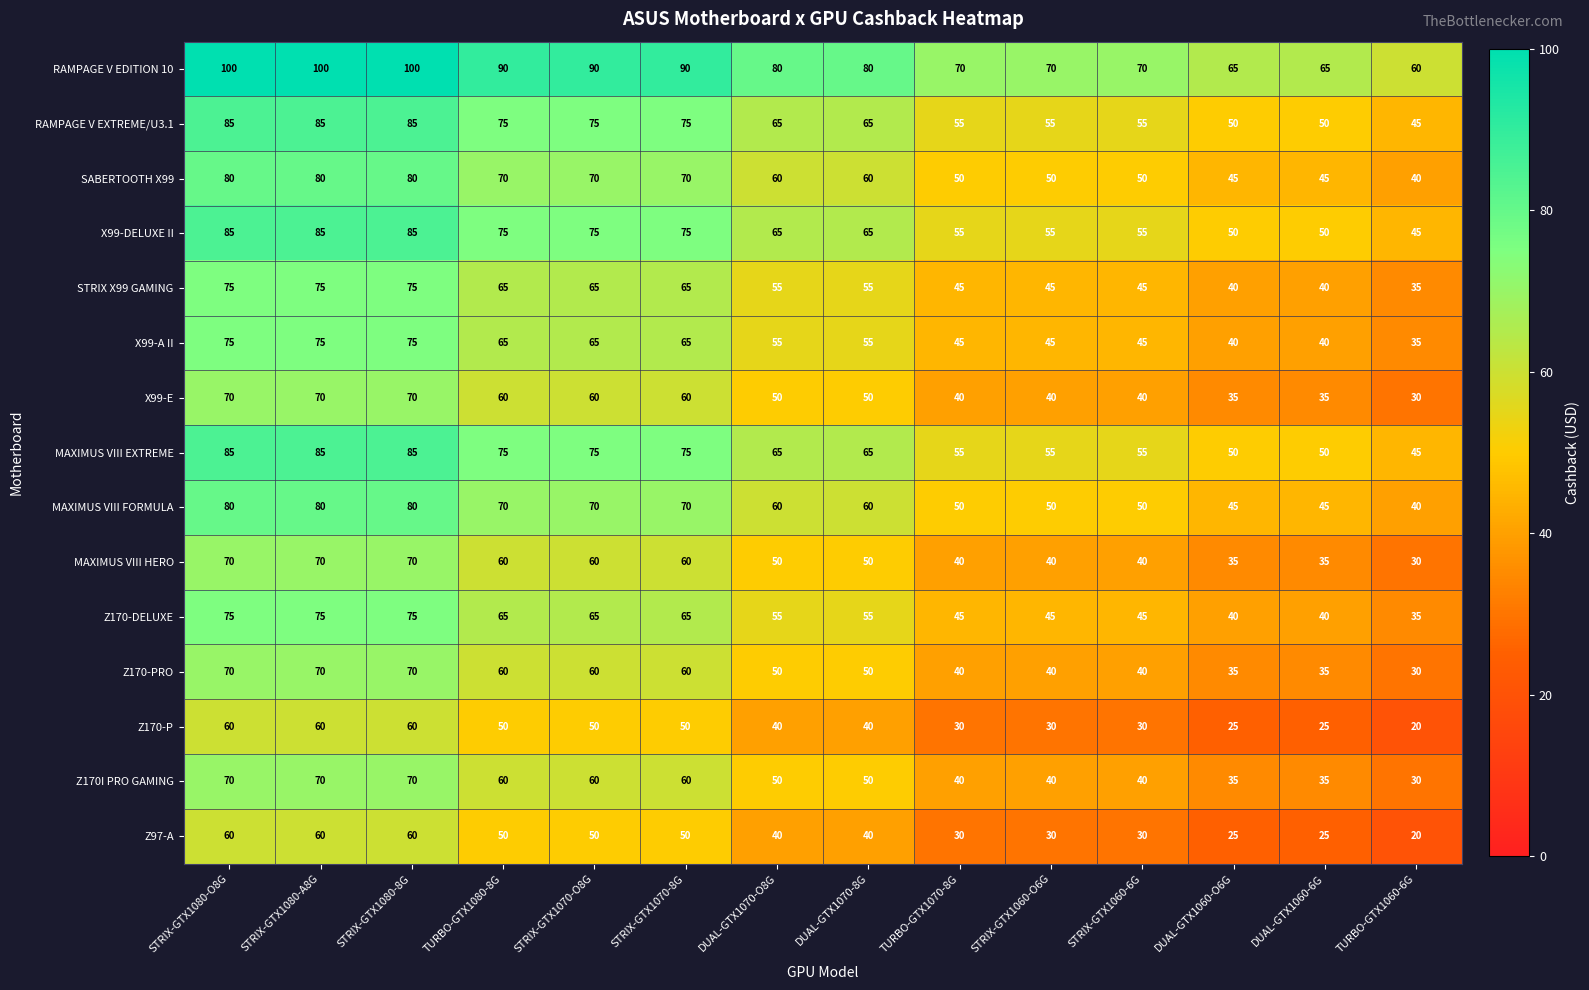

What is the total value across all series at TURBO-GTX1070-8G?

690